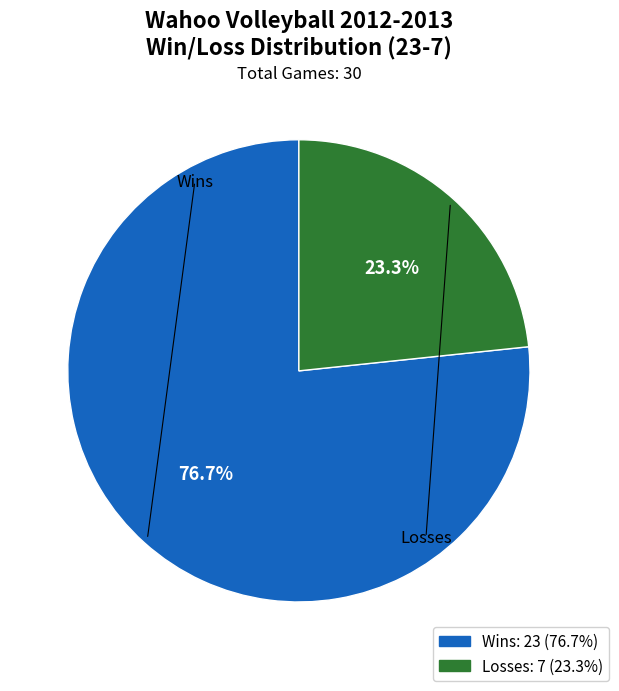

Is there any slice that represents more than half of the pie?

Yes